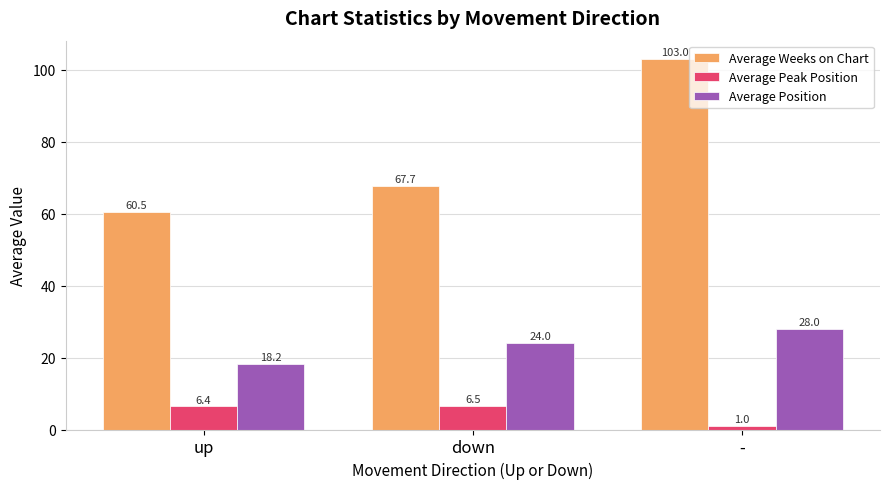

Reading left to right, what are all the values shown in this chart?

Average Weeks on Chart: up=60.5	down=67.7	-=103.0
Average Peak Position: up=6.4	down=6.5	-=1.0
Average Position: up=18.2	down=24.0	-=28.0